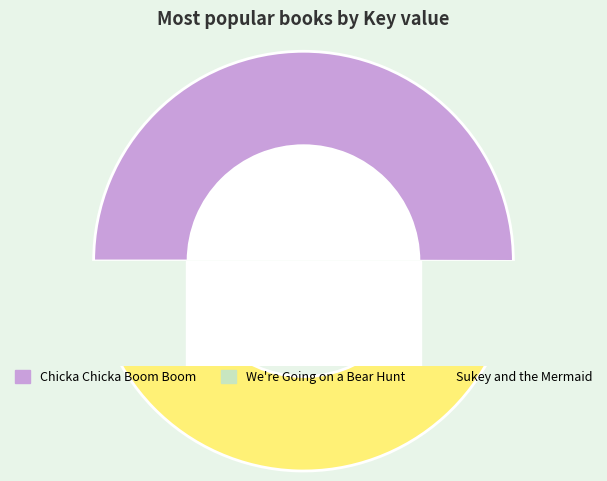

Combined, do Saffy's Angel and Chicka Chicka Boom Boom account for over 50%?

No